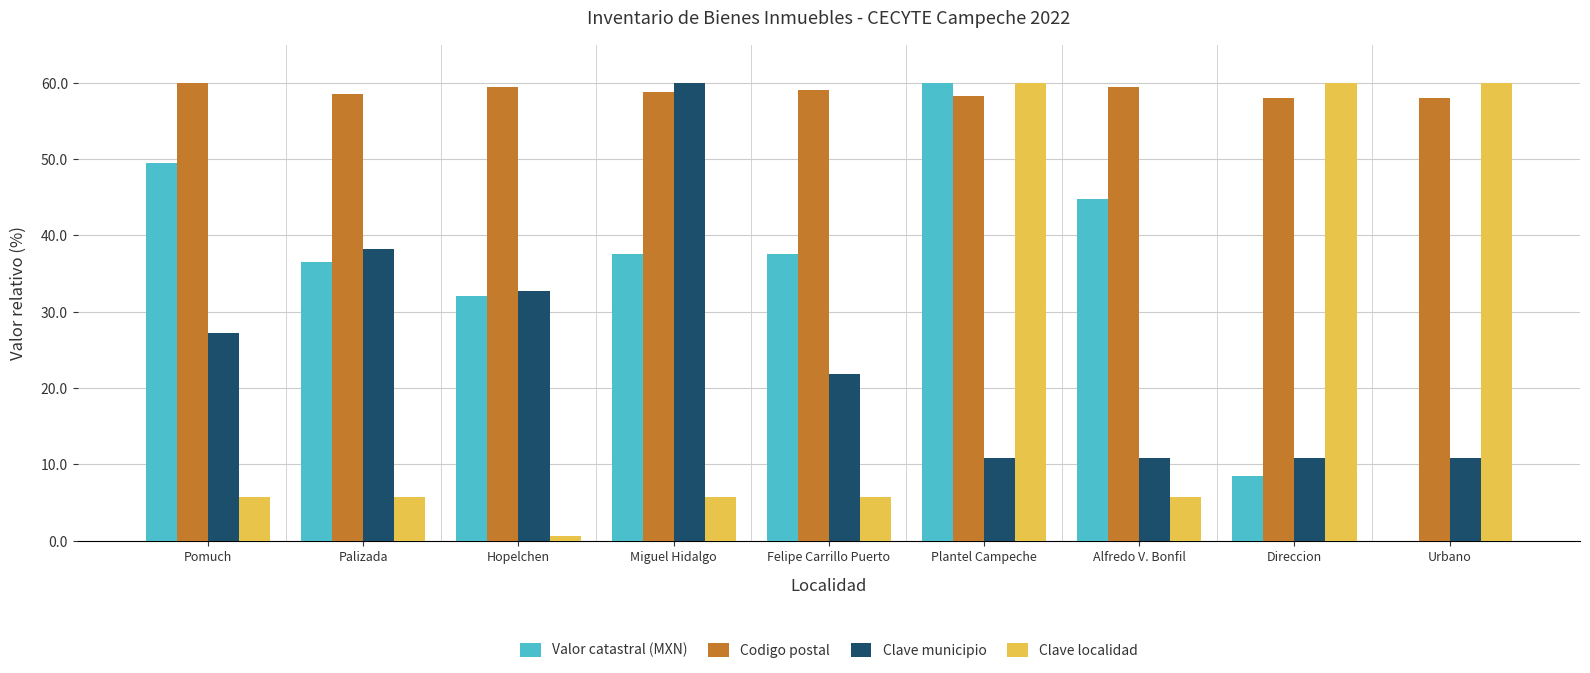

What is the maximum value shown in the chart?

60.0